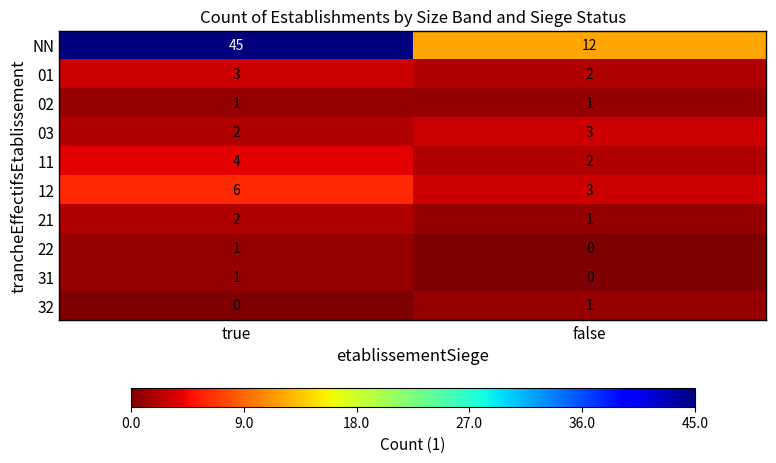

Reading left to right, list all the values displayed in this chart.

NN: true=45	false=12
01: true=3	false=2
02: true=1	false=1
03: true=2	false=3
11: true=4	false=2
12: true=6	false=3
21: true=2	false=1
22: true=1	false=0
31: true=1	false=0
32: true=0	false=1